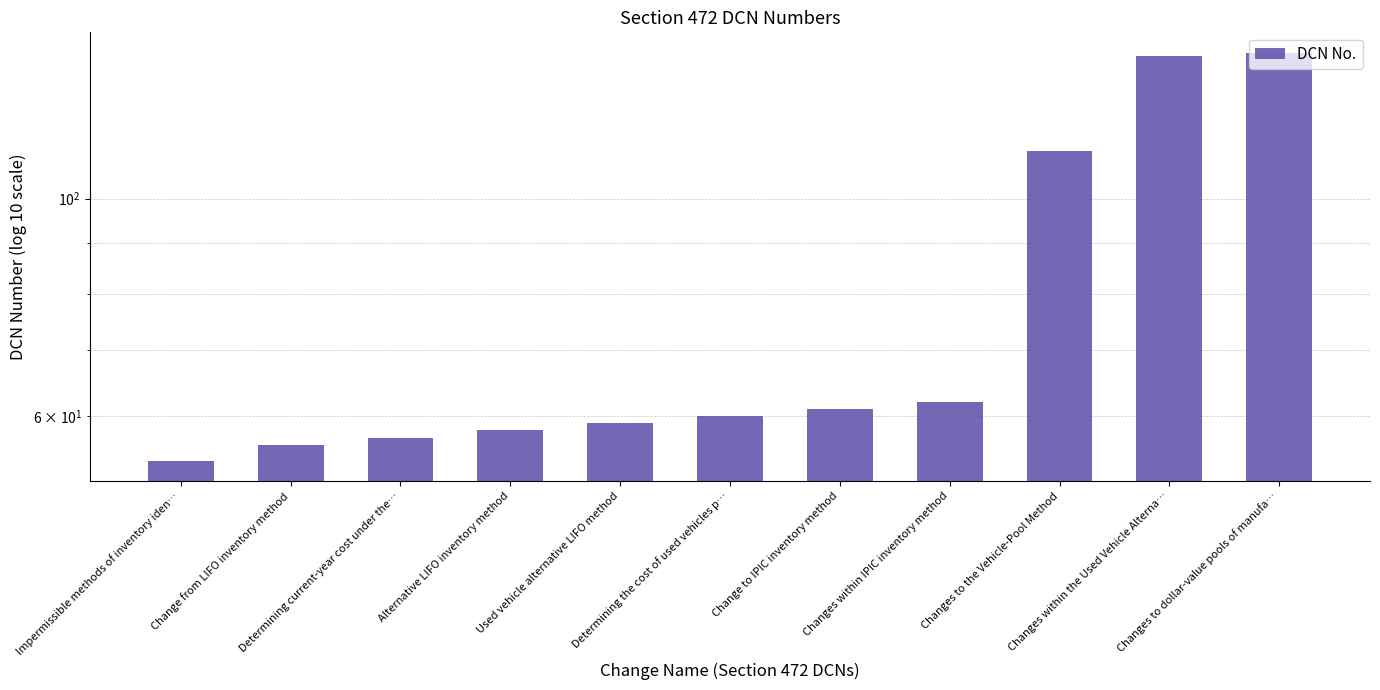

What is the label of the 2nd bar from the right?

Changes within the Used Vehicle Alterna…